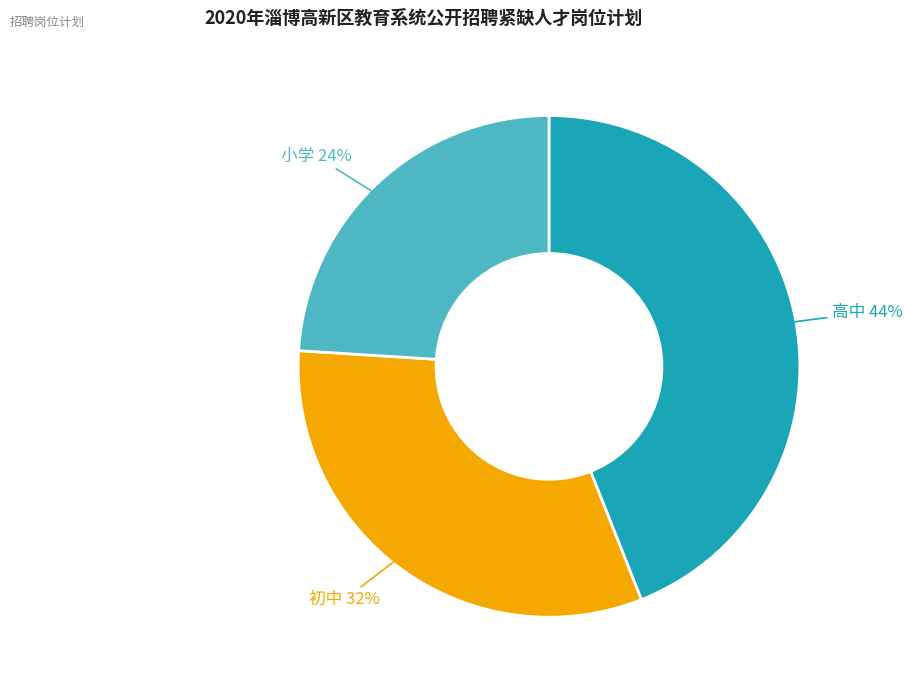

Is there a majority slice in this chart?

No